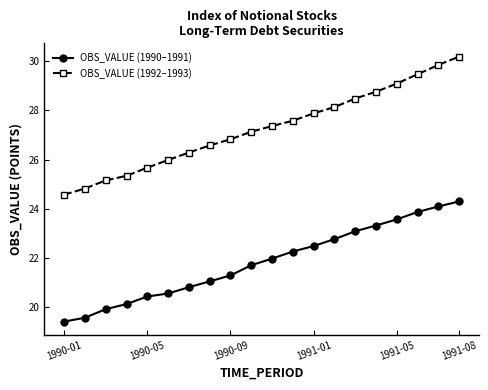

Rank the series by their average value, from highest to lowest.

OBS_VALUE (1992–1993), OBS_VALUE (1990–1991)